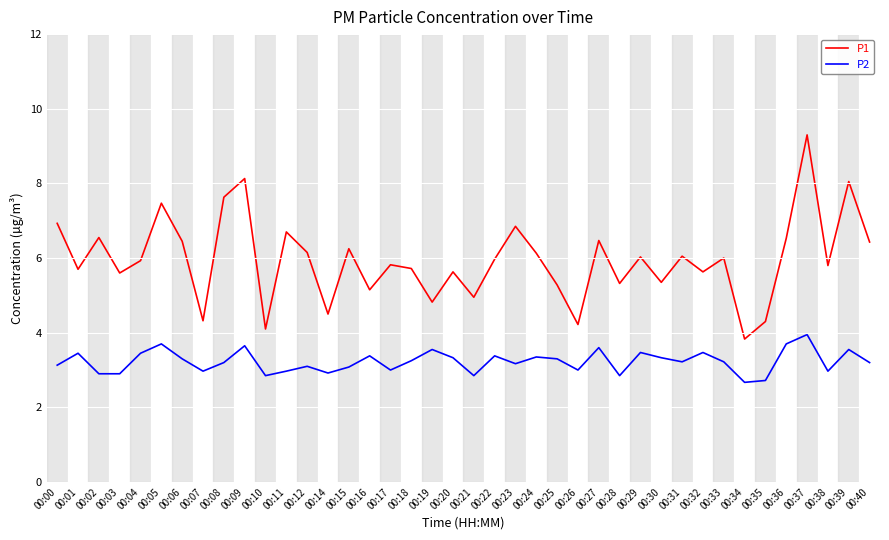

What is the average value of the P1 series?

6.0